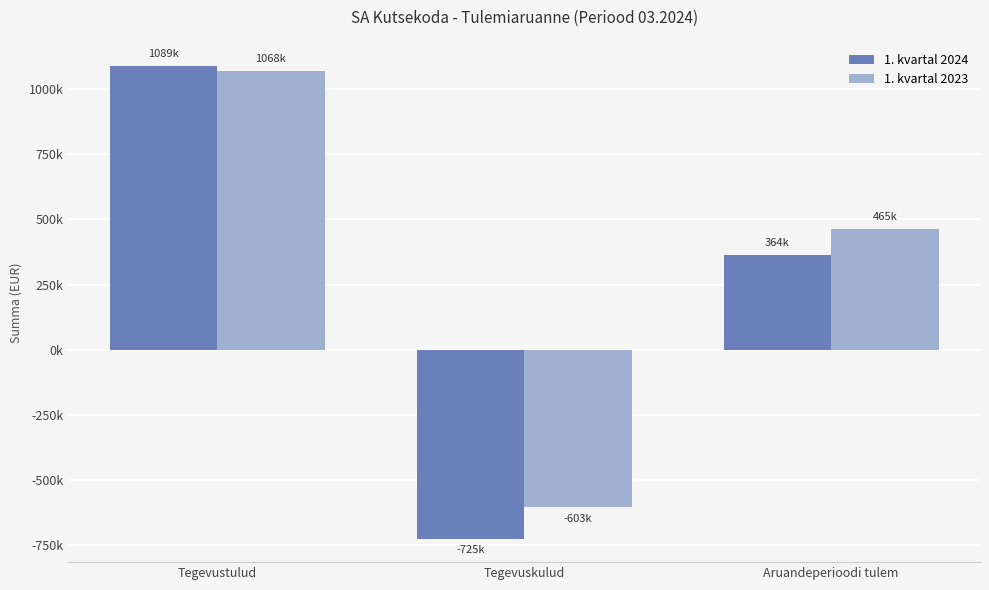

Which has a higher value, Tegevustulud or Aruandeperioodi tulem?

Tegevustulud